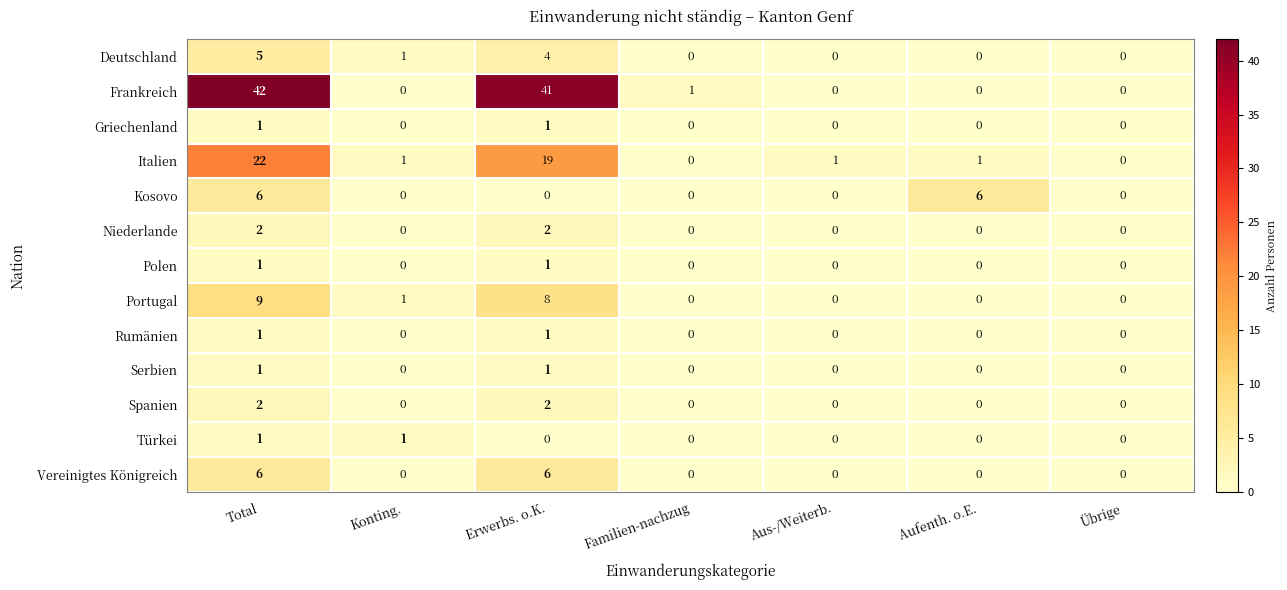

The Niederlande series shows -1 at Aufenth. o.E.. True or false?

False